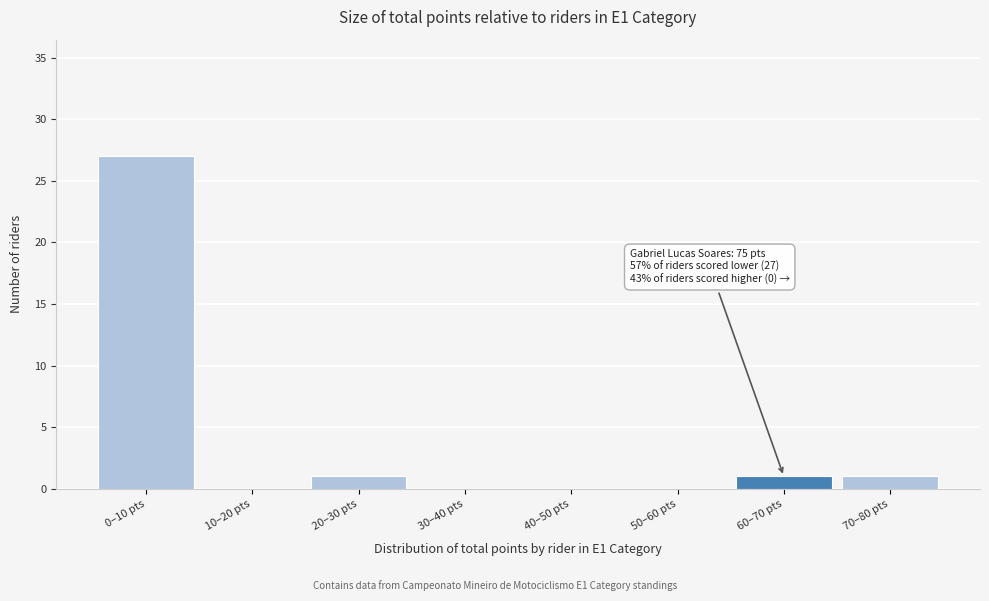

Reading left to right, list all the values displayed in this chart.

0–10 pts=27	10–20 pts=0	20–30 pts=1	30–40 pts=0	40–50 pts=0	50–60 pts=0	60–70 pts=1	70–80 pts=1